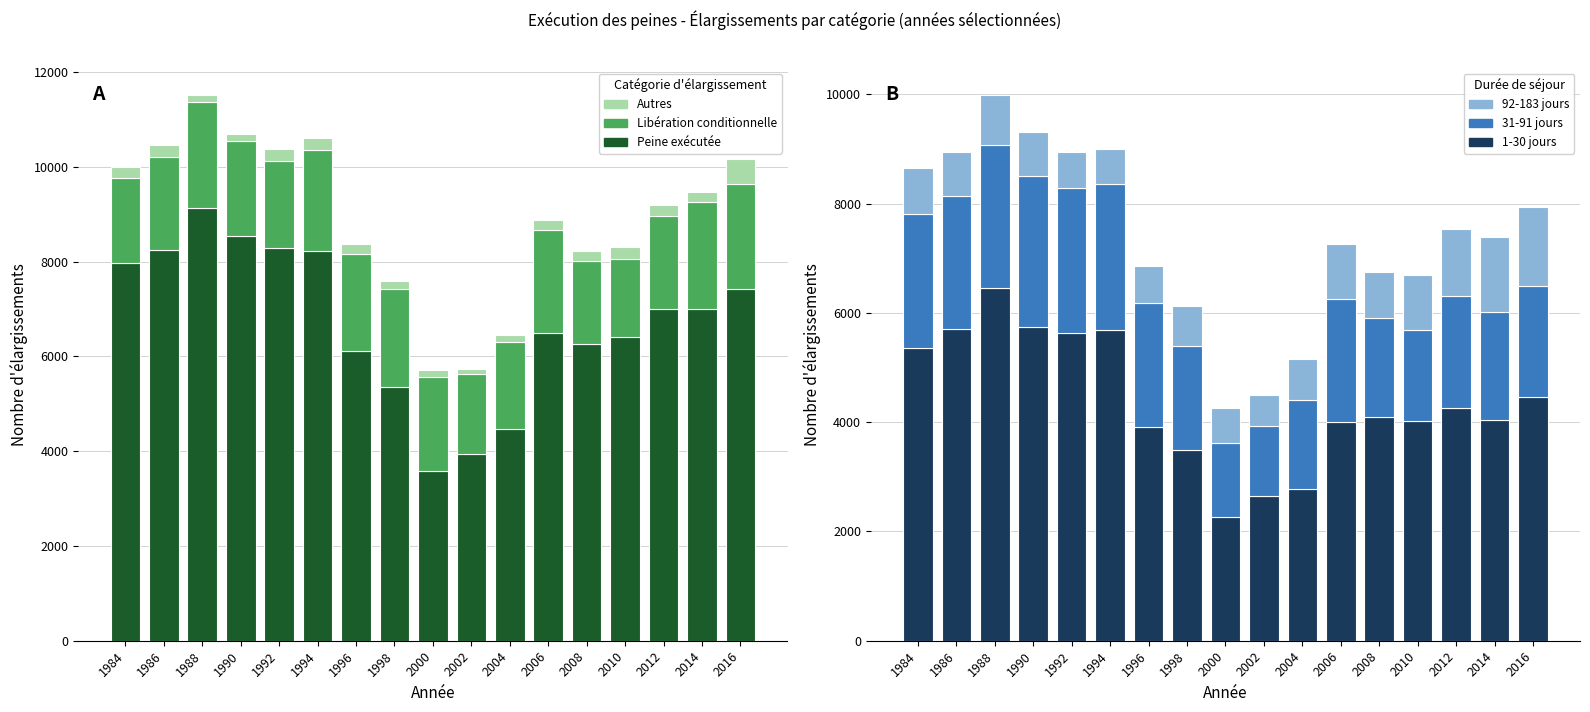

The value of Libération conditionnelle at 2010 is 2258. True or false?

False